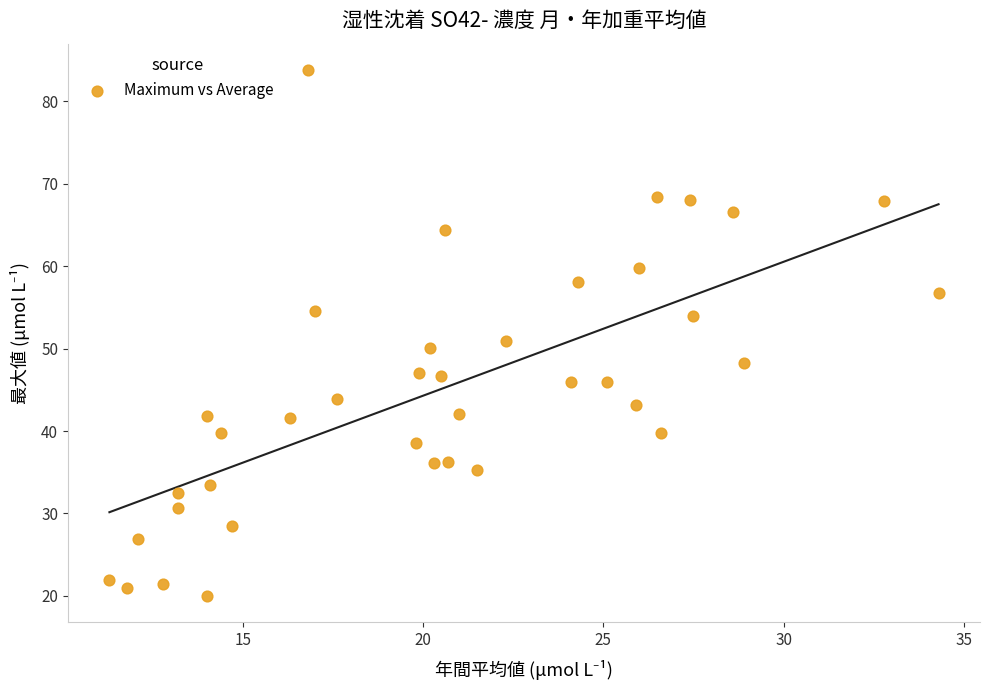

What is the range of Y values (max minus min)?

63.8